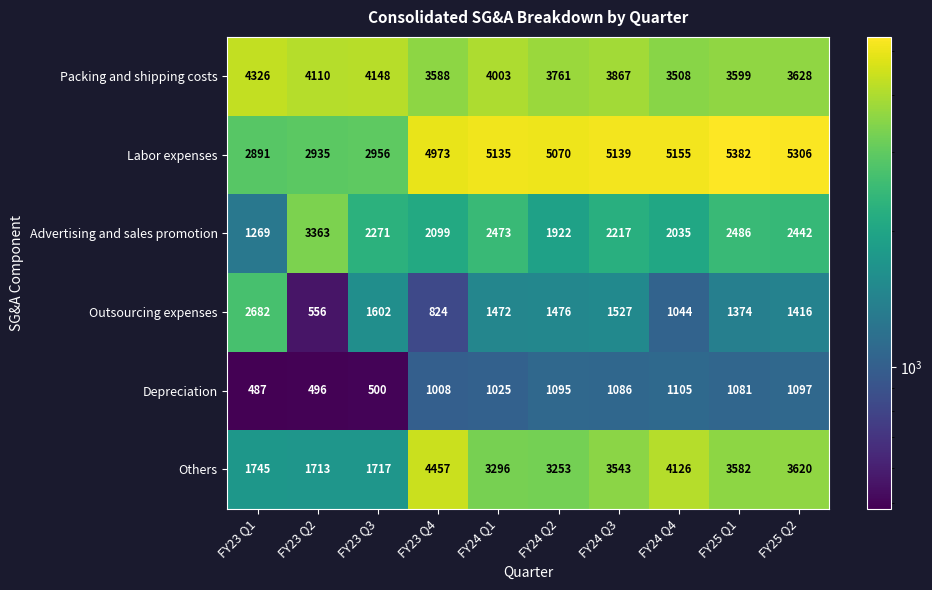

What is the difference between the maximum and minimum values in the Outsourcing expenses series?

2126